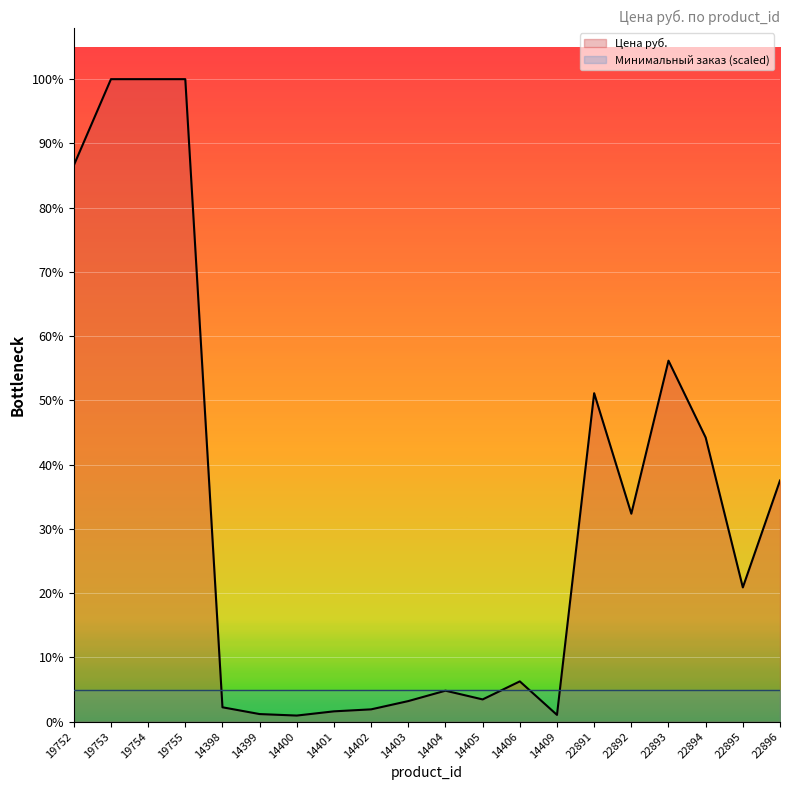

Between 14403 and 19752, which is larger?

19752